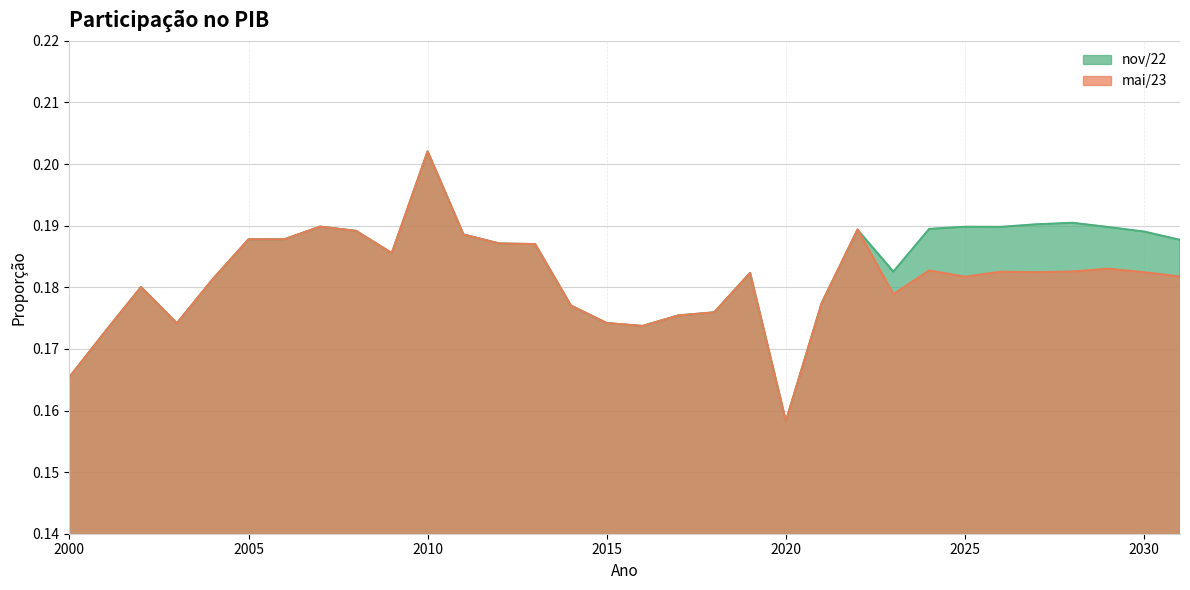

What is the highest value of the mai/23 series?

0.2